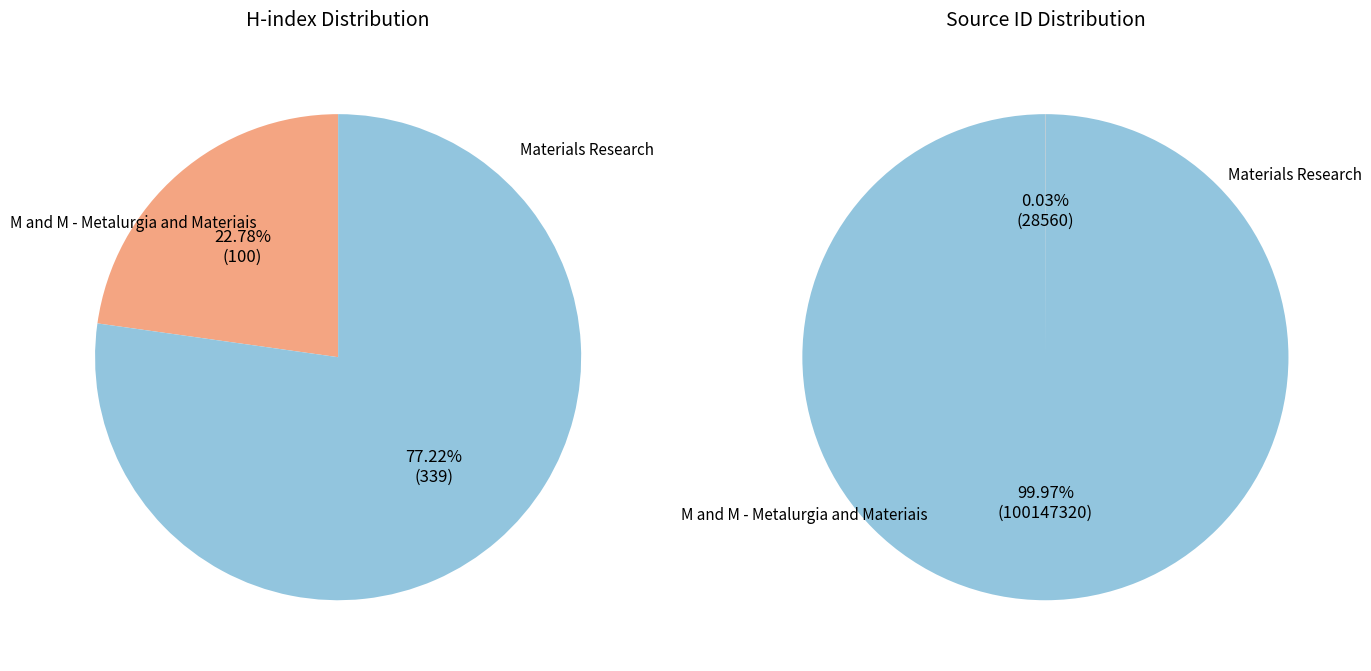

To the nearest percent, what portion does M and M - Metalurgia and Materiais represent?

23%